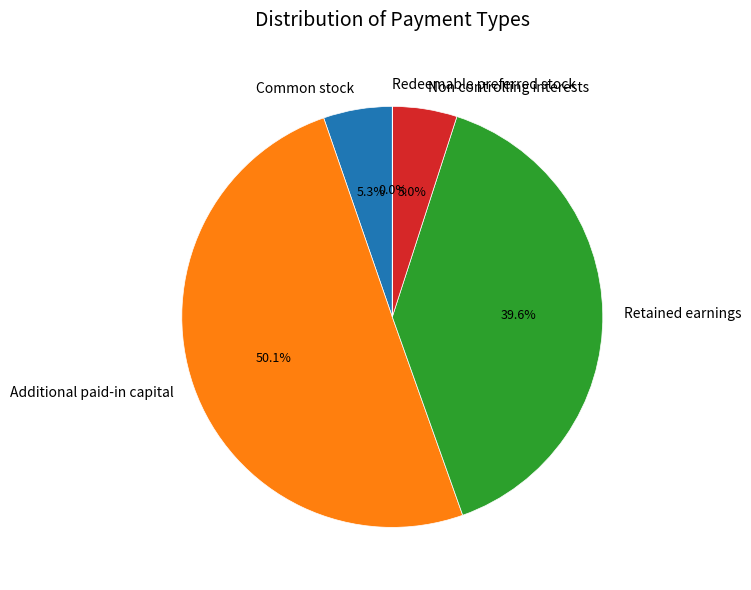

What is the majority slice?

Additional paid-in capital